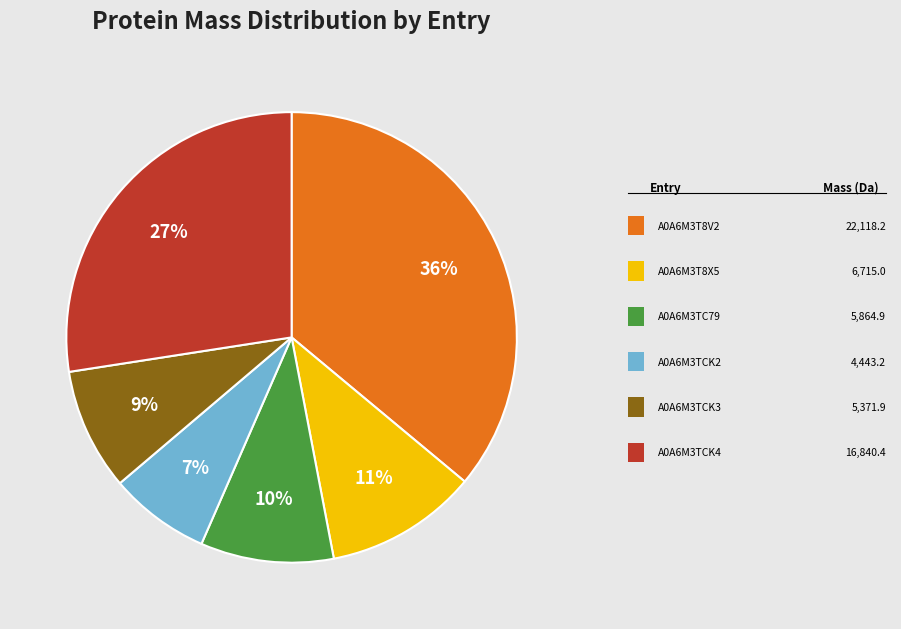

Does any single category account for the majority?

No